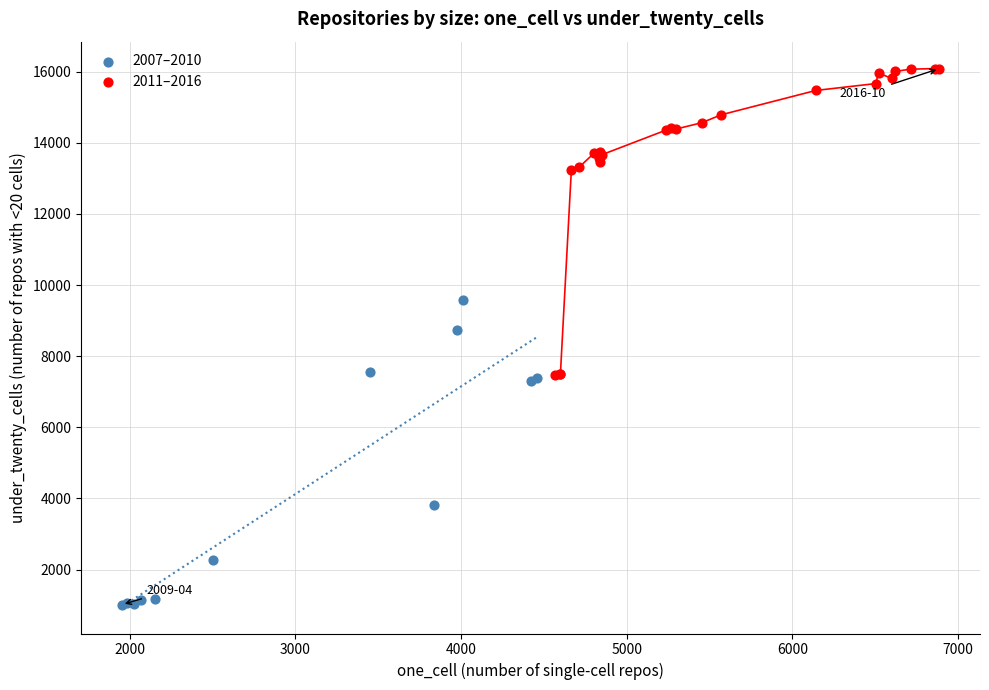

Which series contains the highest Y value?

2011–2016